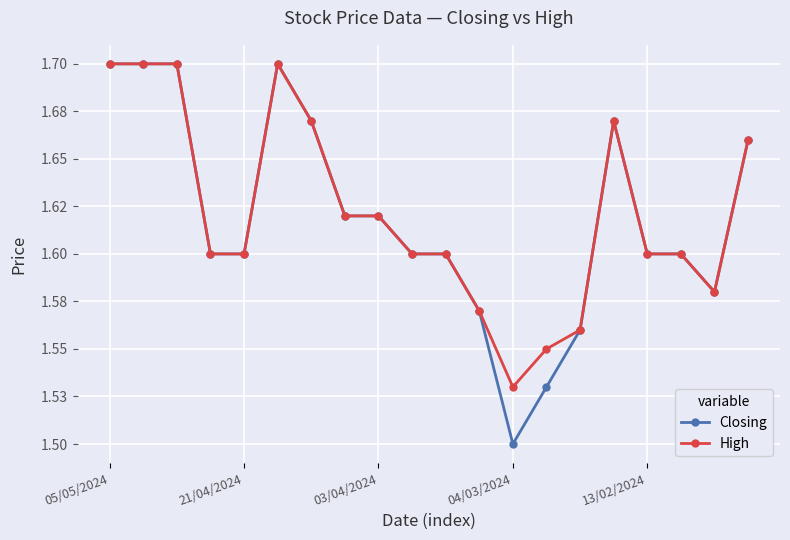

Does the chart have visible grid lines?

Yes